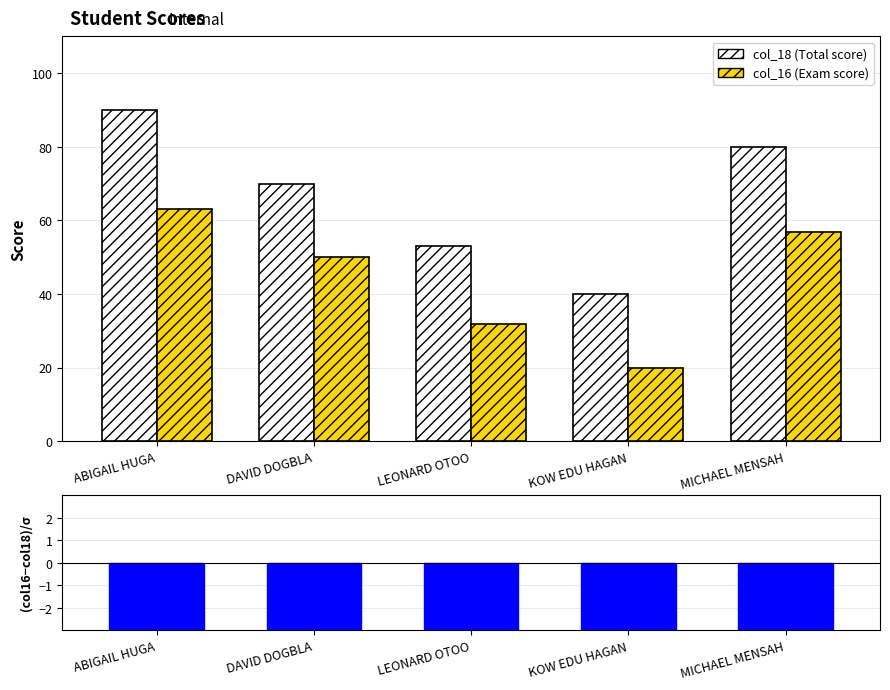

Is it true that col_16 equals 88.0 at MICHAEL MENSAH?

False